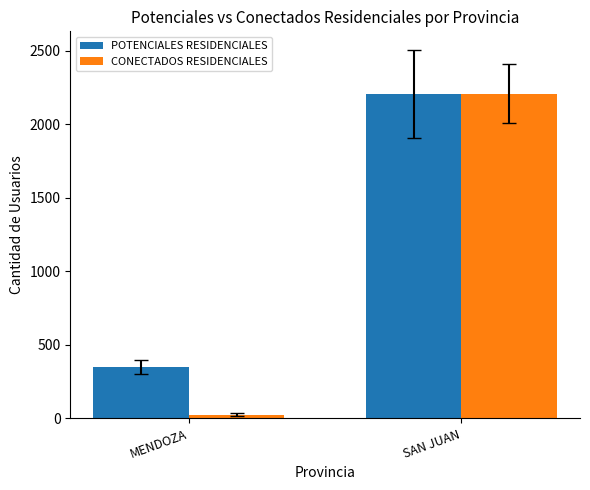

What are all the series names shown in the legend?

POTENCIALES RESIDENCIALES, CONECTADOS RESIDENCIALES